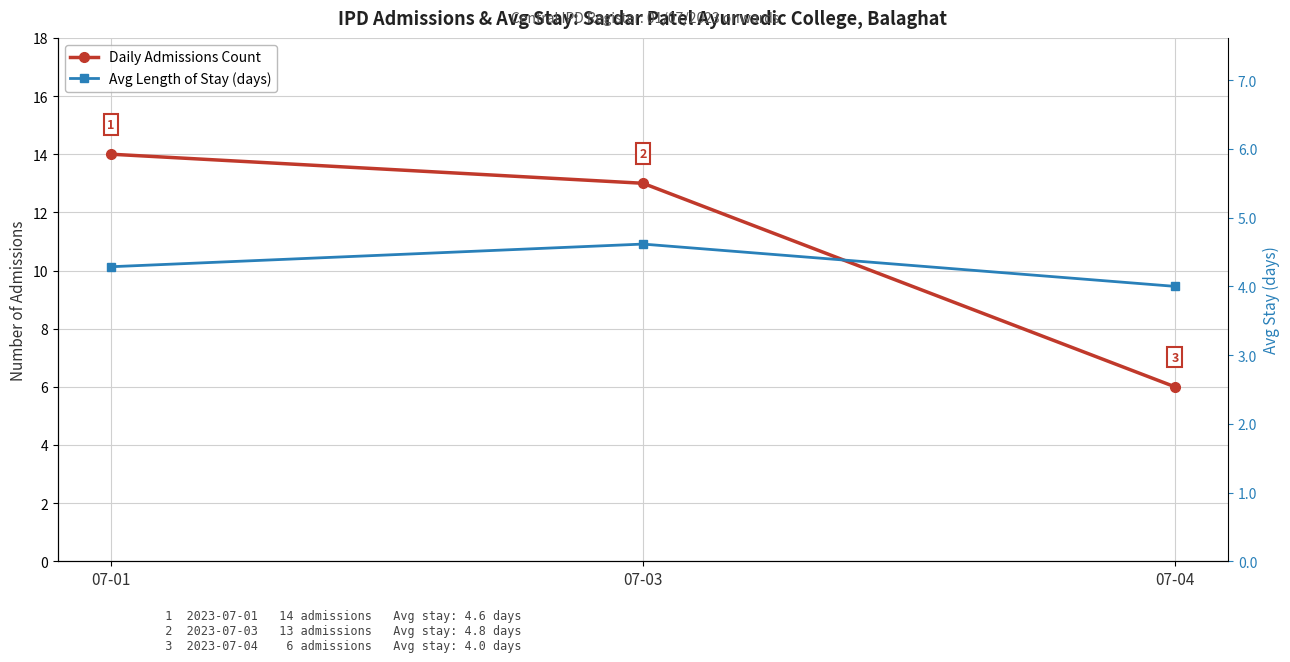

Between 07-03 and 07-04, which series saw the biggest shift?

Daily Admissions Count